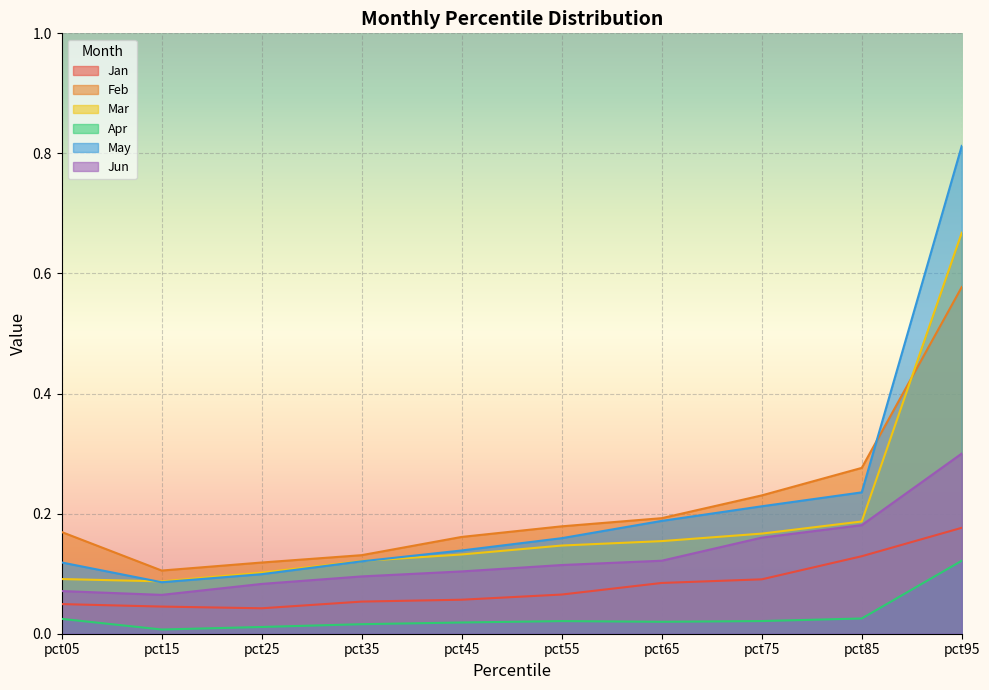

Is the value of May at pct25 greater than the value of Jun at pct85?

No